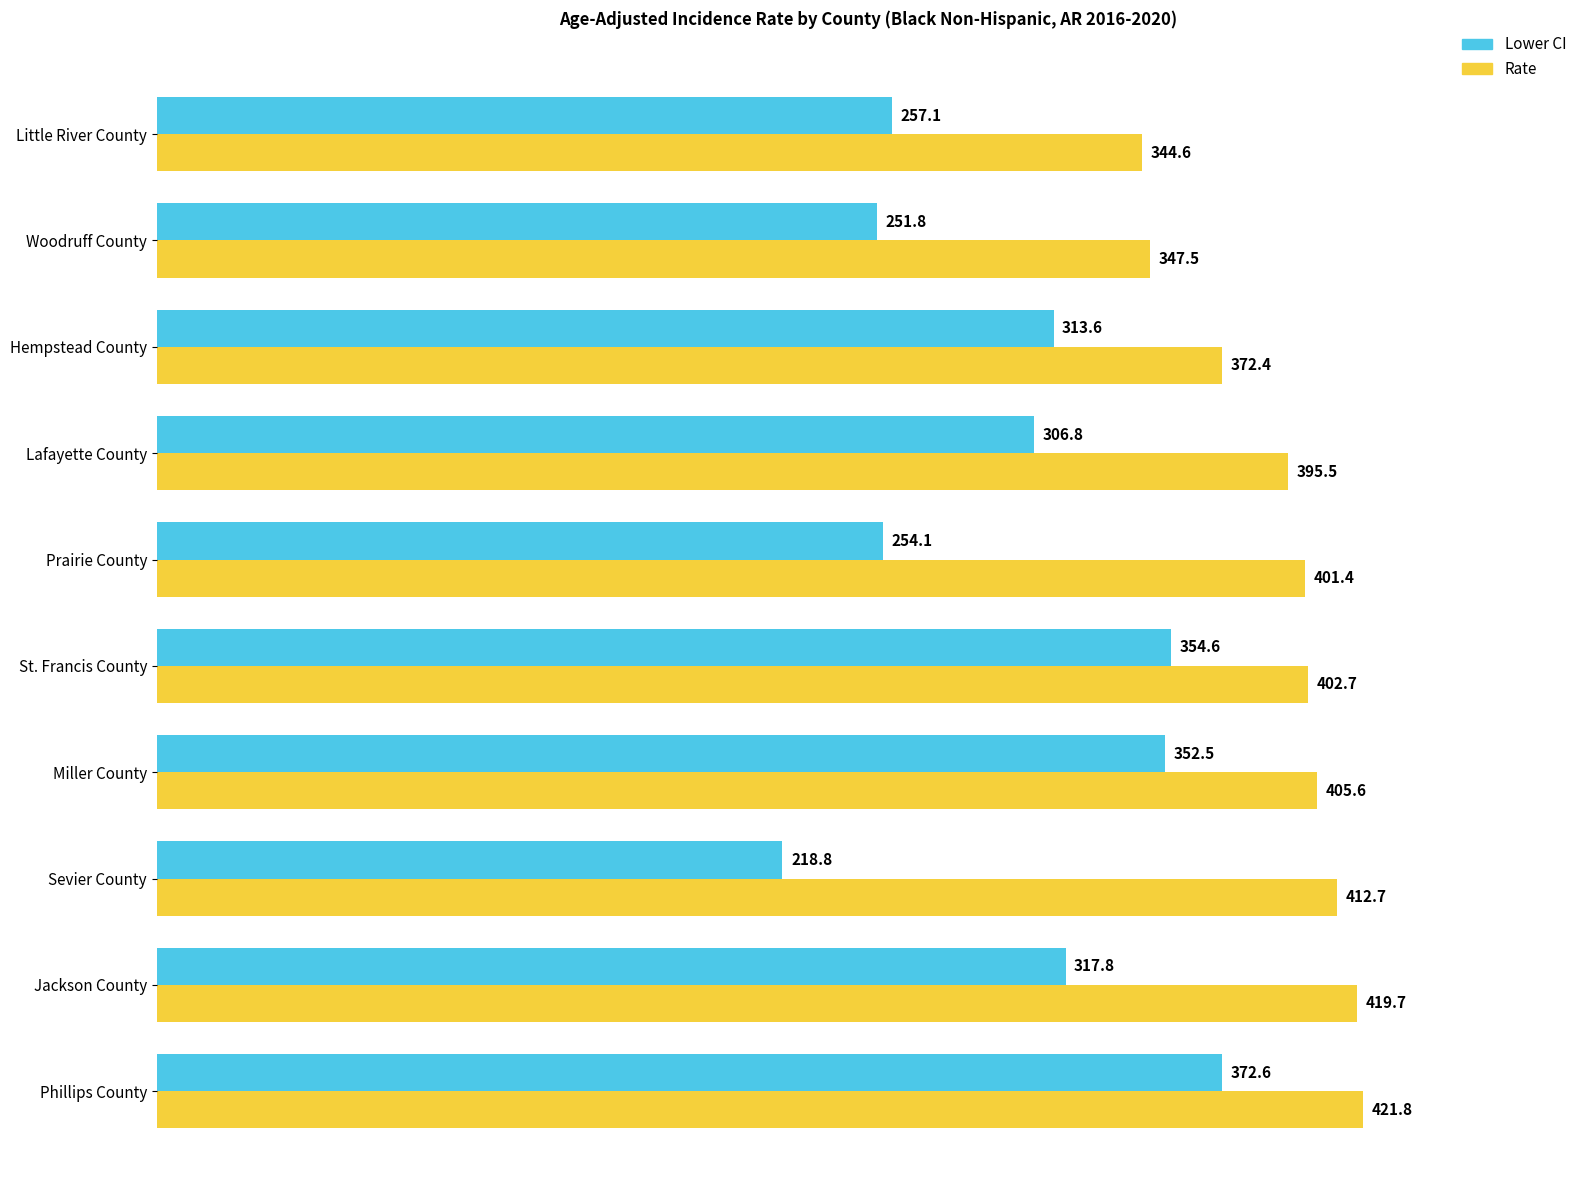

Which series changed the most between Lafayette County and Prairie County?

Lower CI